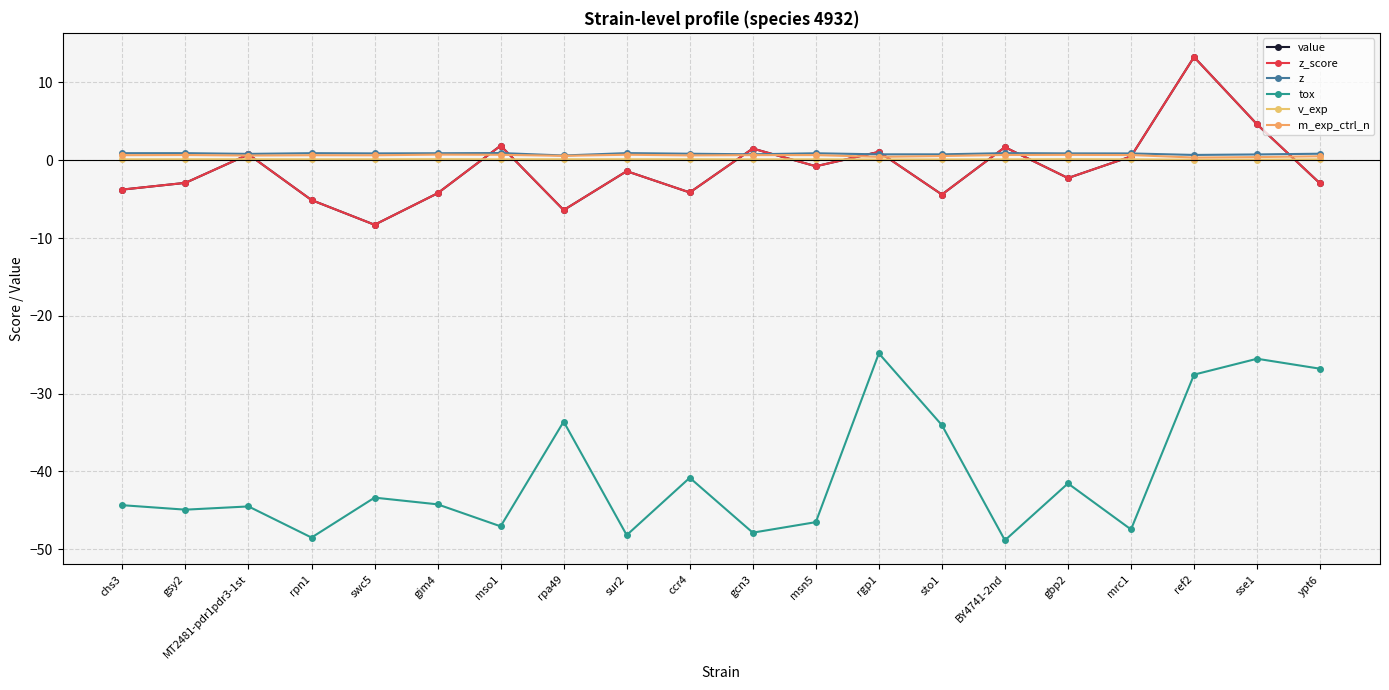

Which series has the largest total across all categories?

z